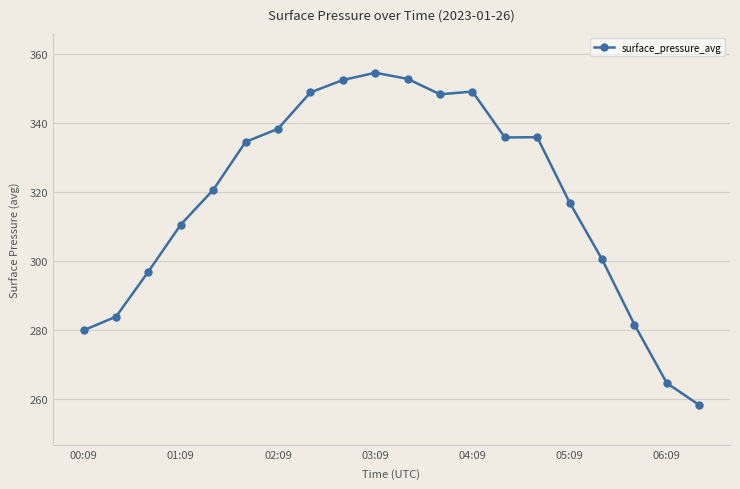

What is the difference between the second highest and minimum values?

94.6